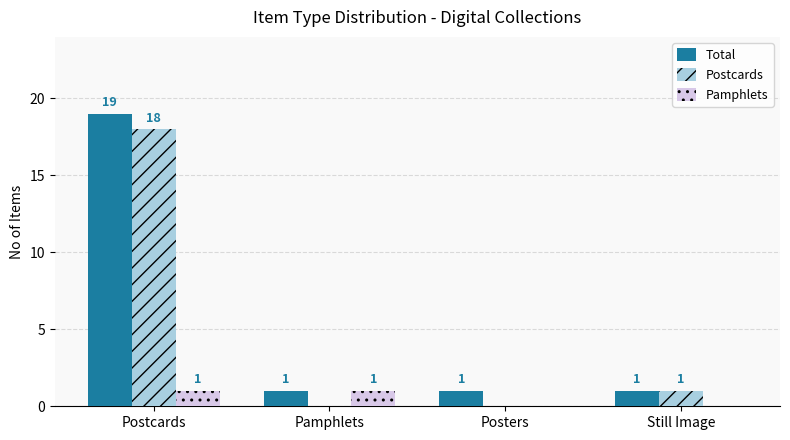

Which label corresponds to the largest value in the chart?

Postcards